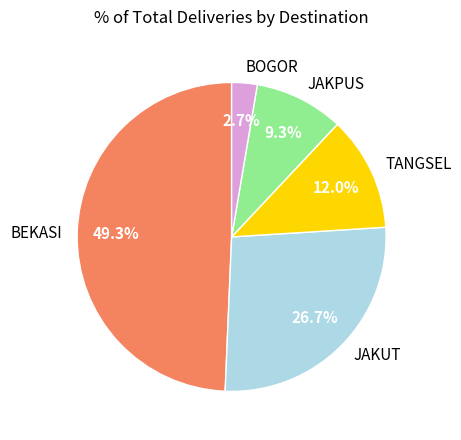

Does TANGSEL represent more than half of the total?

No